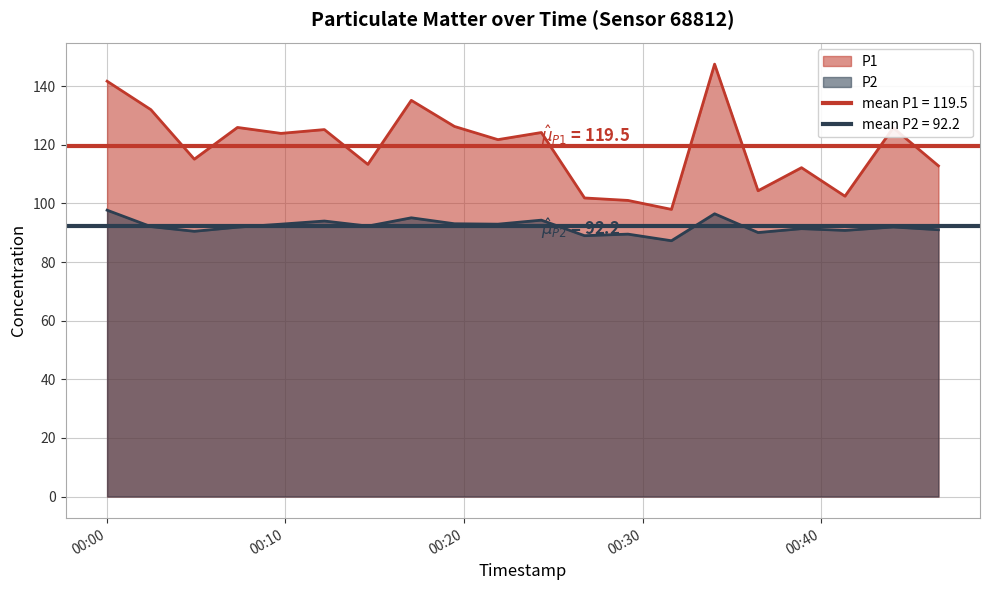

List the labels in order of P2 value, smallest first.

2022-10-10T00:31:37, 2022-10-10T00:26:45, 2022-10-10T00:29:11, 2022-10-10T00:36:28, 2022-10-10T00:04:54, 2022-10-10T00:41:20, 2022-10-10T00:46:34, 2022-10-10T00:38:54, 2022-10-10T00:07:19, 2022-10-10T00:44:02, 2022-10-10T00:02:28, 2022-10-10T00:14:37, 2022-10-10T00:09:45, 2022-10-10T00:21:54, 2022-10-10T00:19:28, 2022-10-10T00:12:11, 2022-10-10T00:24:20, 2022-10-10T00:17:03, 2022-10-10T00:34:02, 2022-10-10T00:00:01